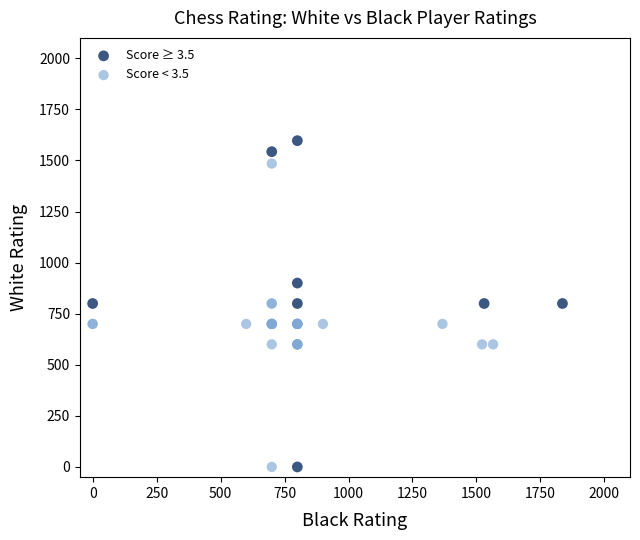

Which series has the largest Y range (max minus min)?

Score ≥ 3.5